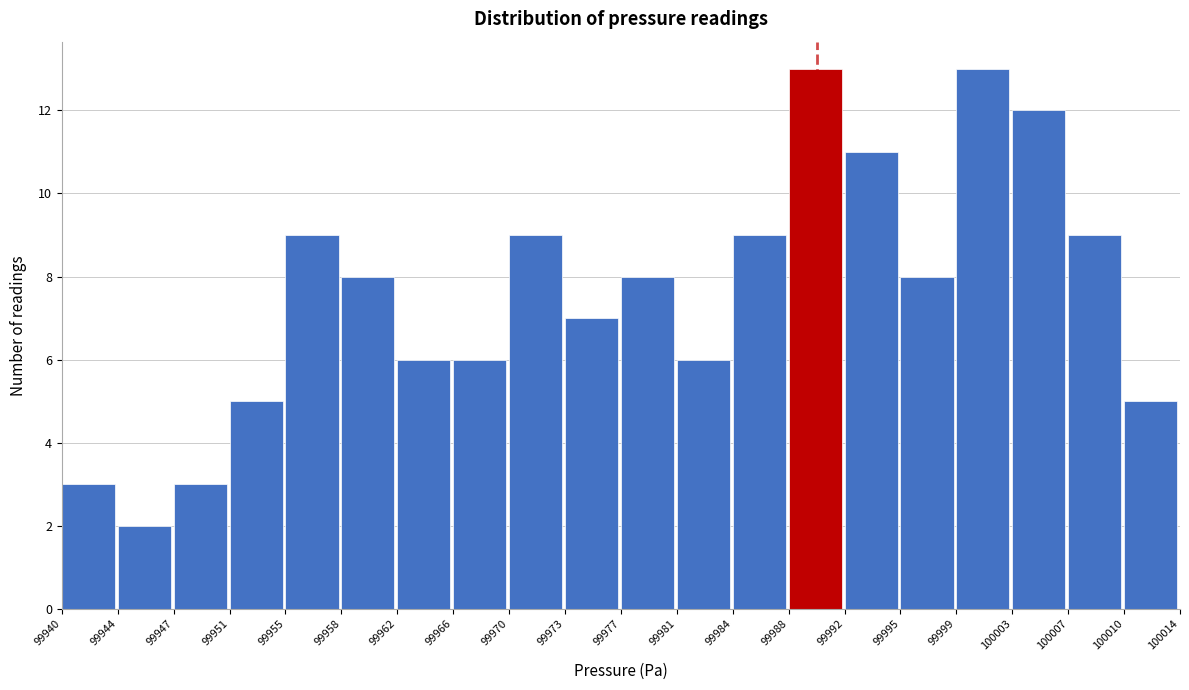

What is the height of the bar covering 99992 to 99995 on the x-axis? The values are not printed on the chart, so give them approximately, as read against the axis.

11